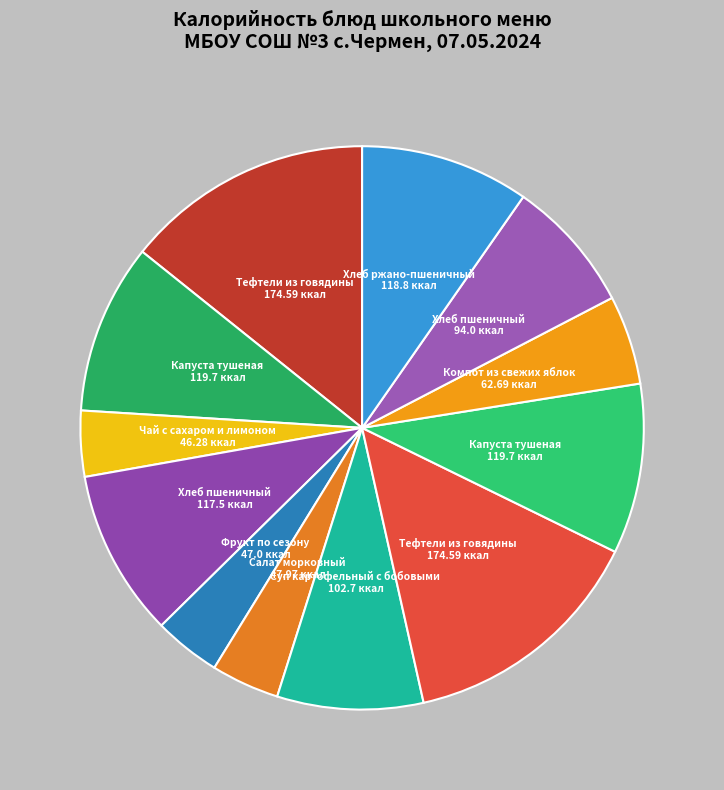

Is there a majority slice in this chart?

No